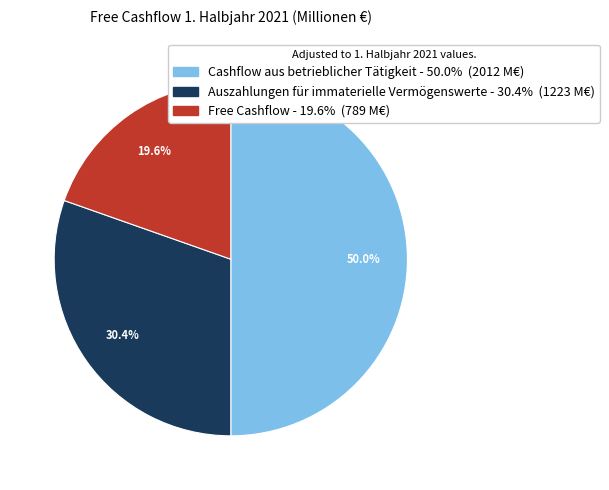

Which has a higher value, Free Cashflow or Auszahlungen für immaterielle Vermögenswerte?

Auszahlungen für immaterielle Vermögenswerte